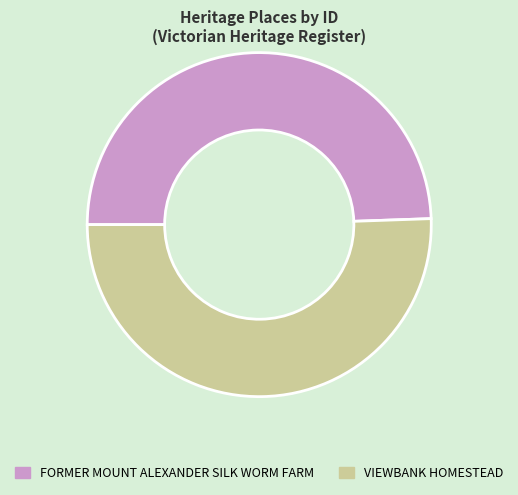

Does any single category account for the majority?

Yes